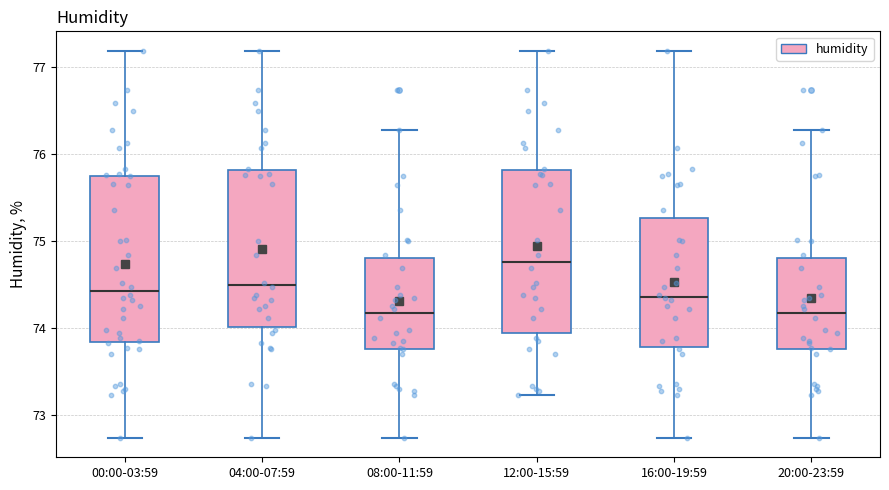

Reading left to right, transcribe this box plot: for each box, give where its median line is, the range the box spans, and where its two whiskers end, as read against the y-axis. The values are not printed on the chart, so give them approximately, as read against the axis.

00:00-03:59: median 74.4, box 73.8 to 75.8, whiskers 72.7 to 77.2
04:00-07:59: median 74.5, box 74.0 to 75.8, whiskers 72.7 to 77.2
08:00-11:59: median 74.2, box 73.8 to 74.8, whiskers 72.7 to 76.3
12:00-15:59: median 74.8, box 73.9 to 75.8, whiskers 73.2 to 77.2
16:00-19:59: median 74.4, box 73.8 to 75.3, whiskers 72.7 to 77.2
20:00-23:59: median 74.2, box 73.8 to 74.8, whiskers 72.7 to 76.3